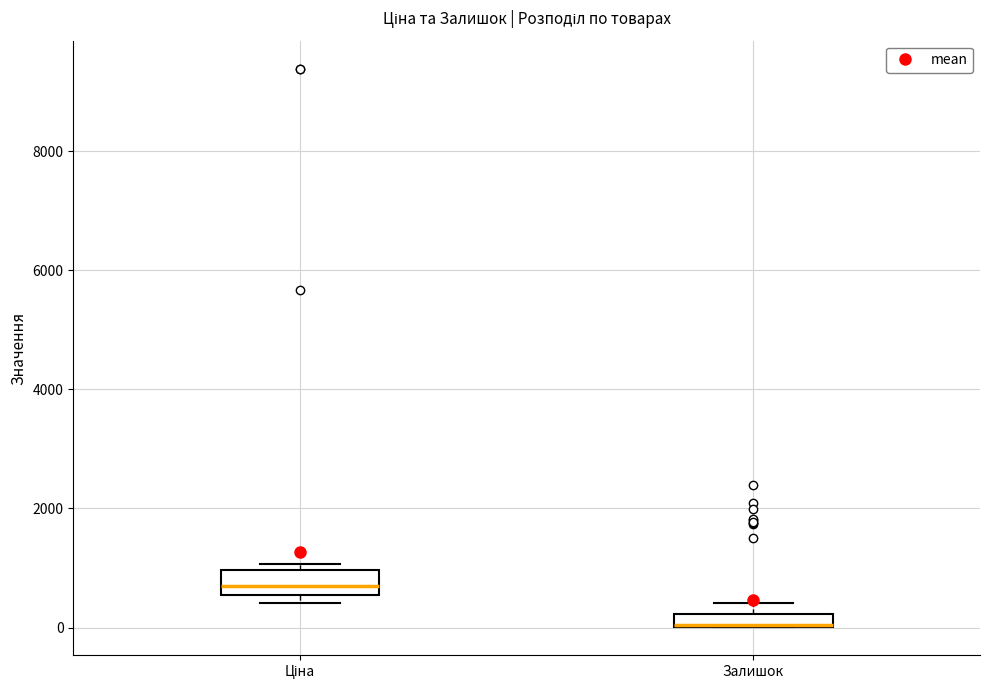

Which box is the tallest, from its lower edge to its upper edge?

Ціна